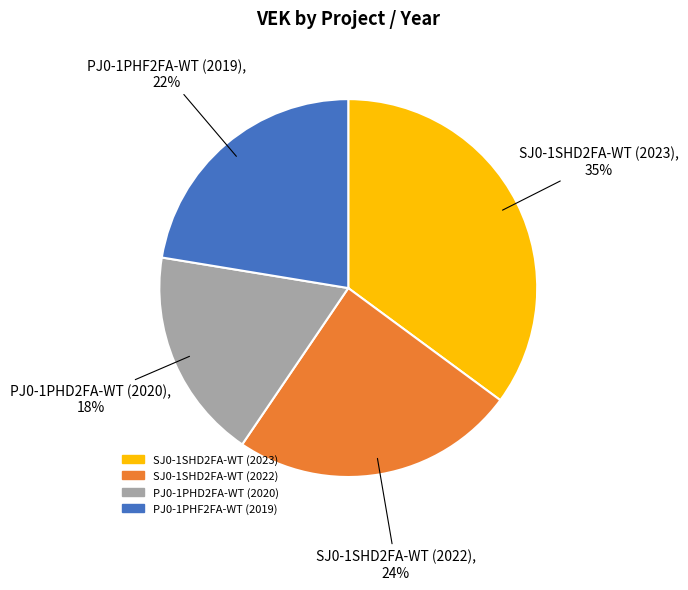

Between PJ0-1PHD2FA-WT (2020) and SJ0-1SHD2FA-WT (2022), which is larger?

SJ0-1SHD2FA-WT (2022)